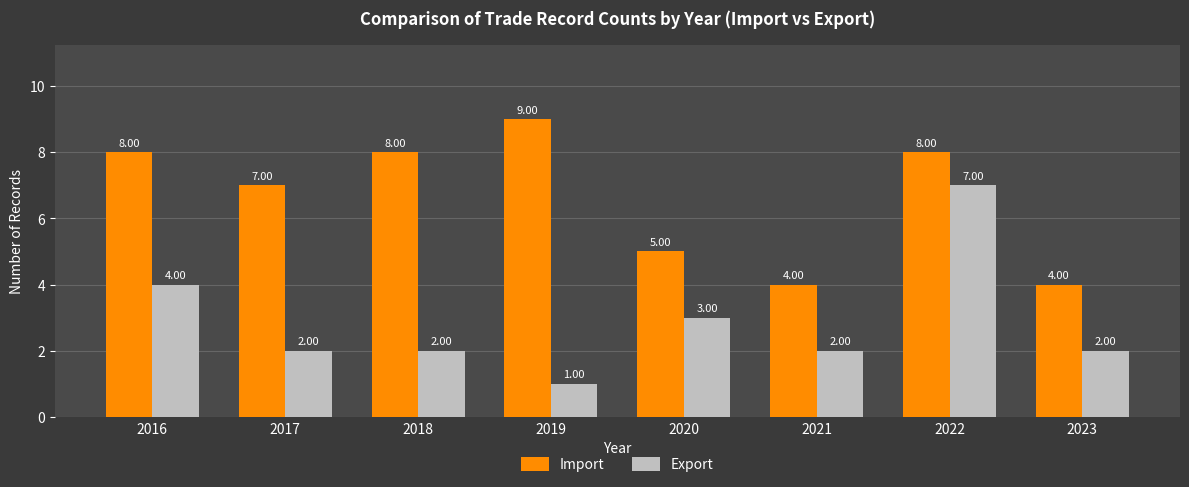

Does the chart contain any negative values?

No